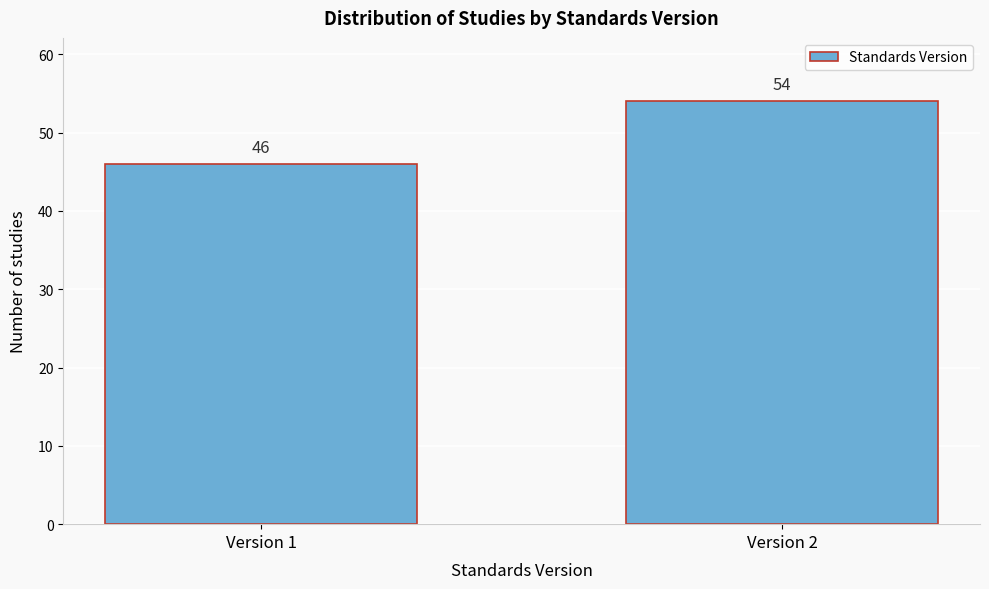

Reading left to right, list all the values displayed in this chart.

Version 1=46	Version 2=54